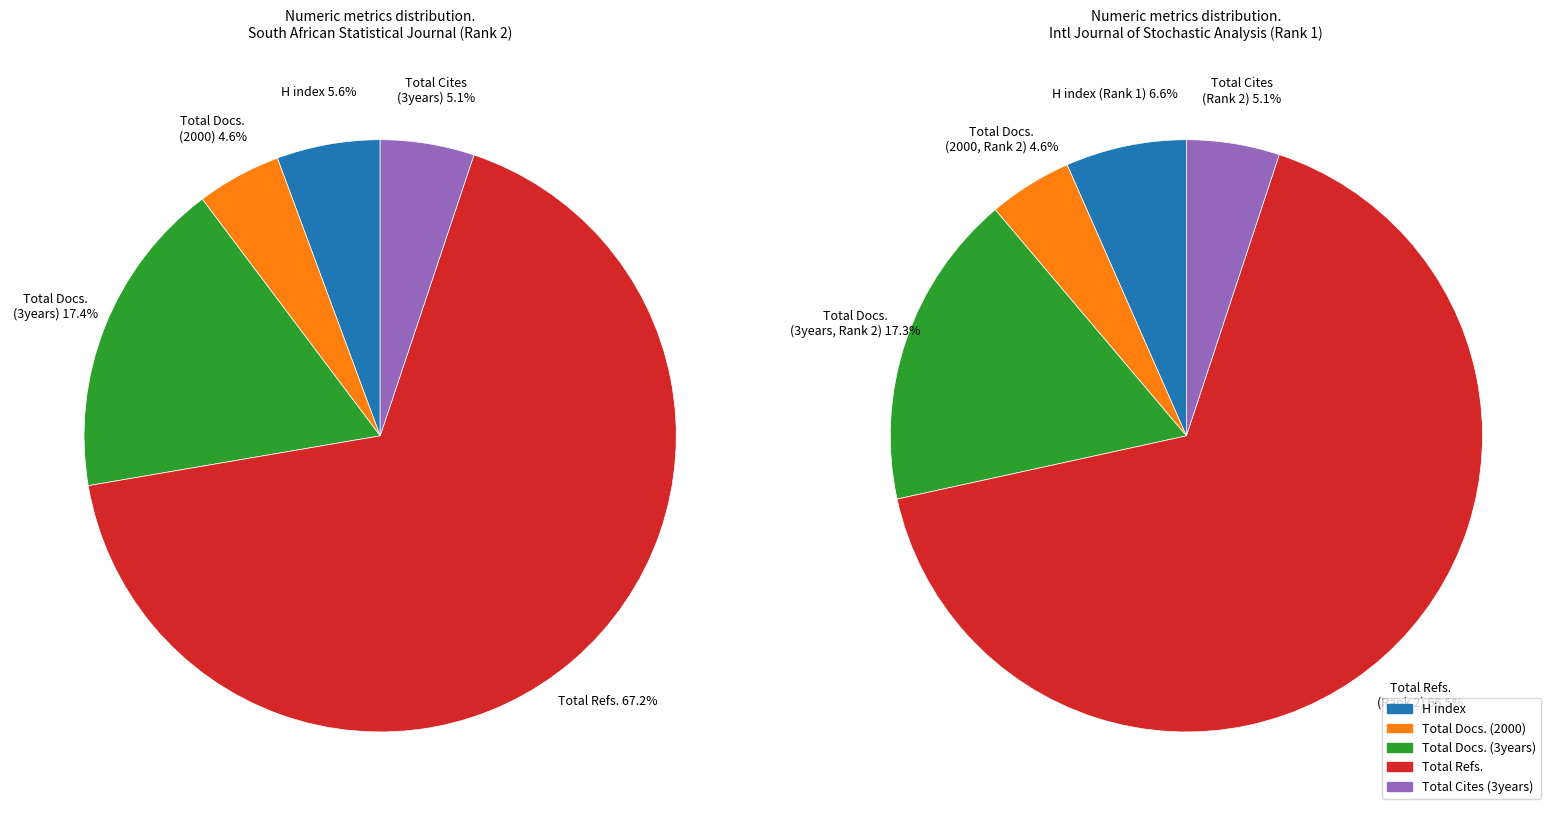

The International Journal of Stochastic Analysis slice represents 0% of the pie. True or false?

True